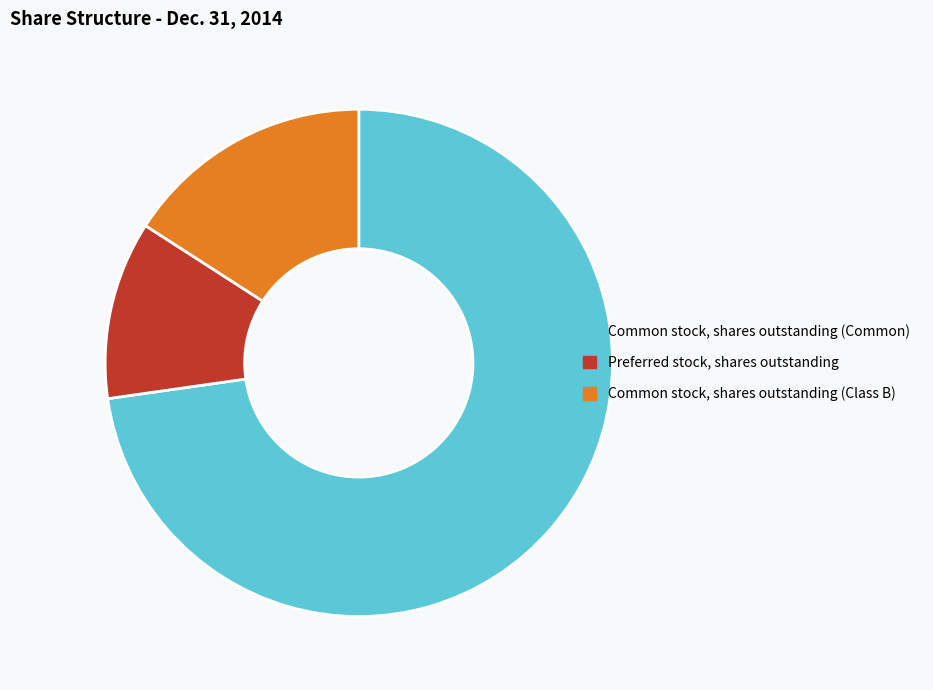

Is it true that Preferred stock, shares outstanding is 11% of the pie?

True